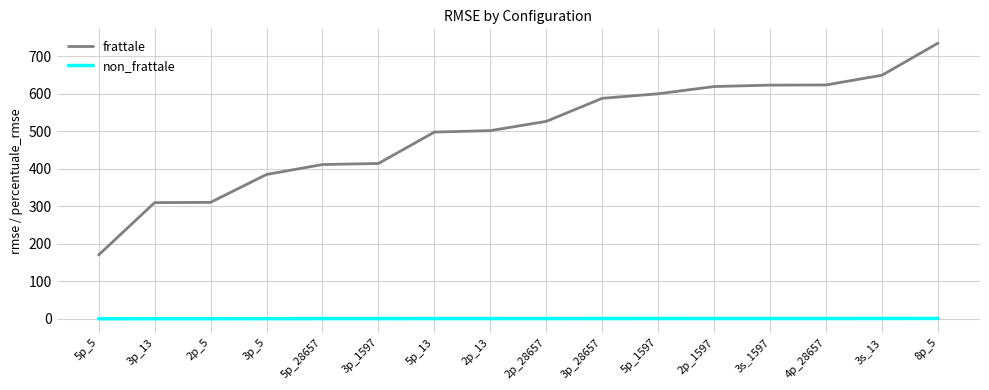

What is the spread (max minus min) of values at 8p_5?

733.5